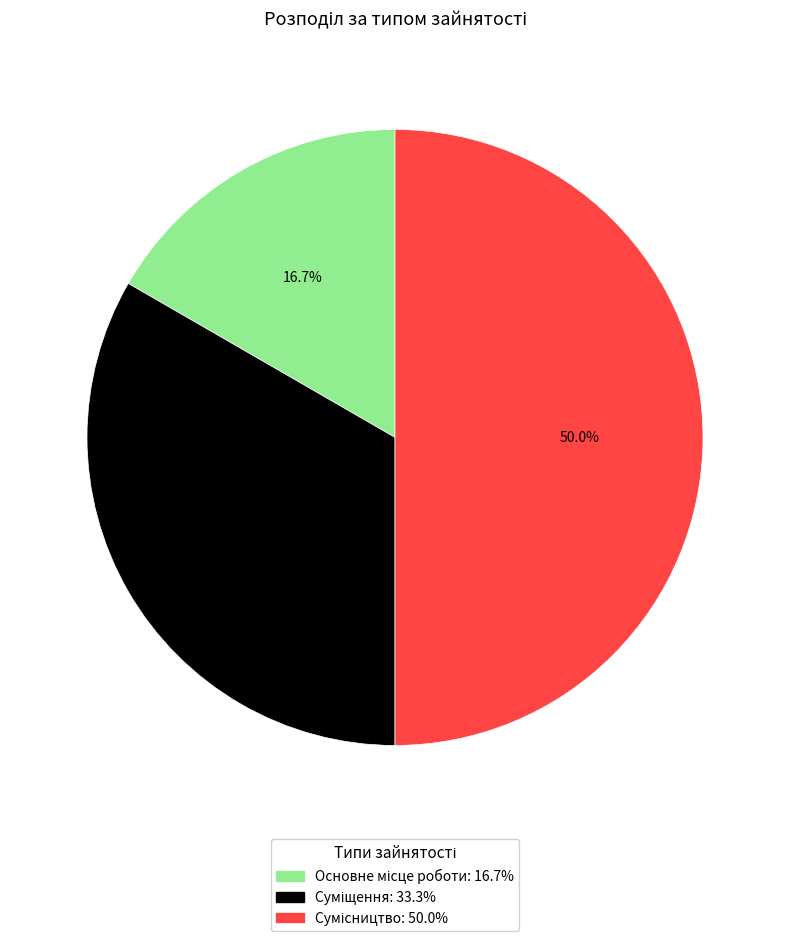

Combined, what portion of the pie is Суміщення and Основне місце роботи?

50.0%